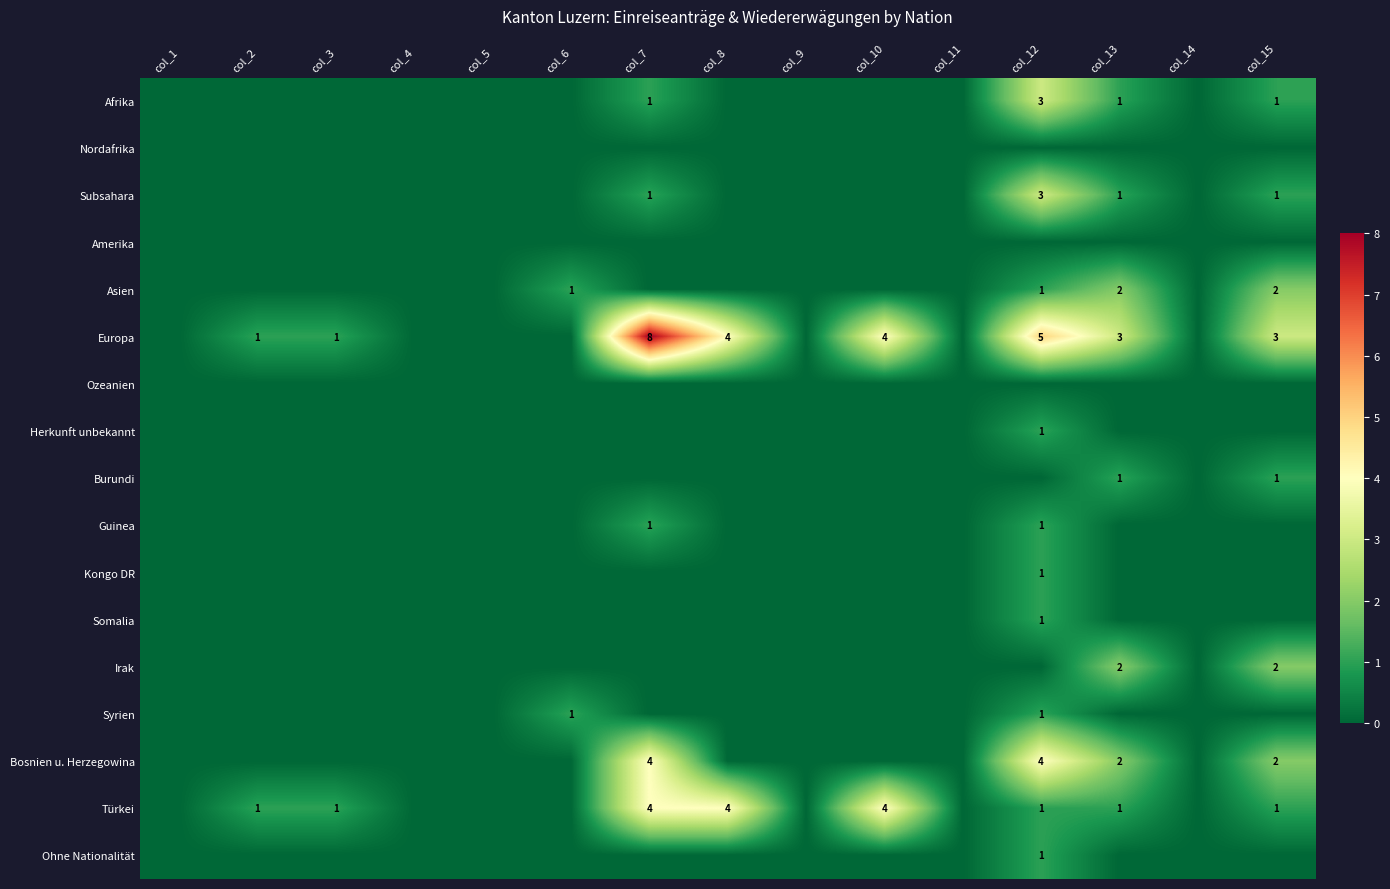

Is it true that Bosnien u. Herzegowina equals 2 at col_13?

True